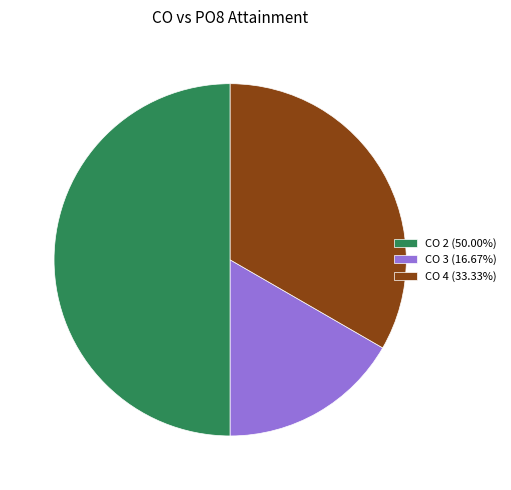

Do CO 3 (16.67%) and CO 2 (50.00%) together represent more than half of the pie?

Yes